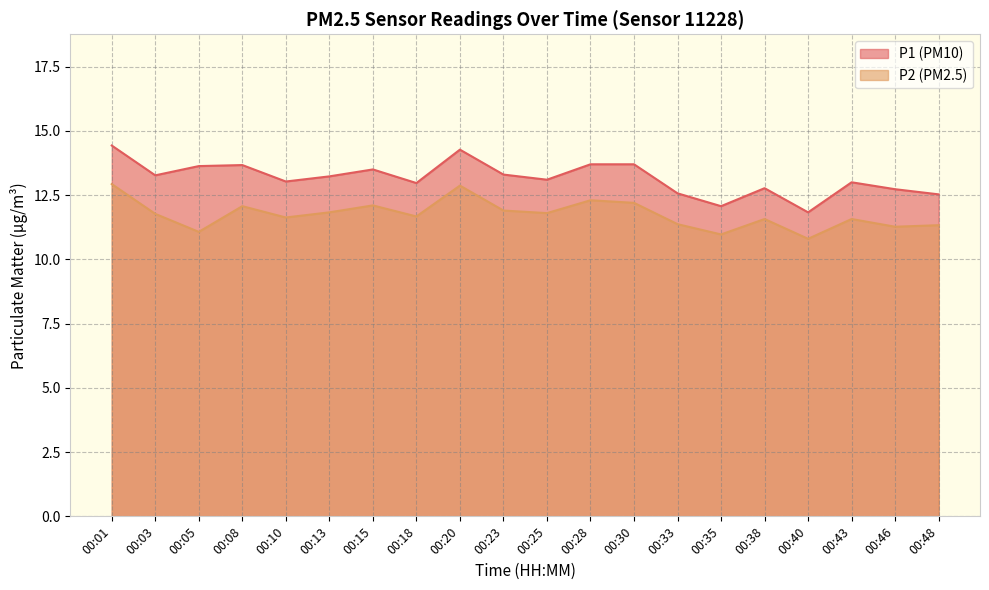

What is the average value of the P2 series?

11.8